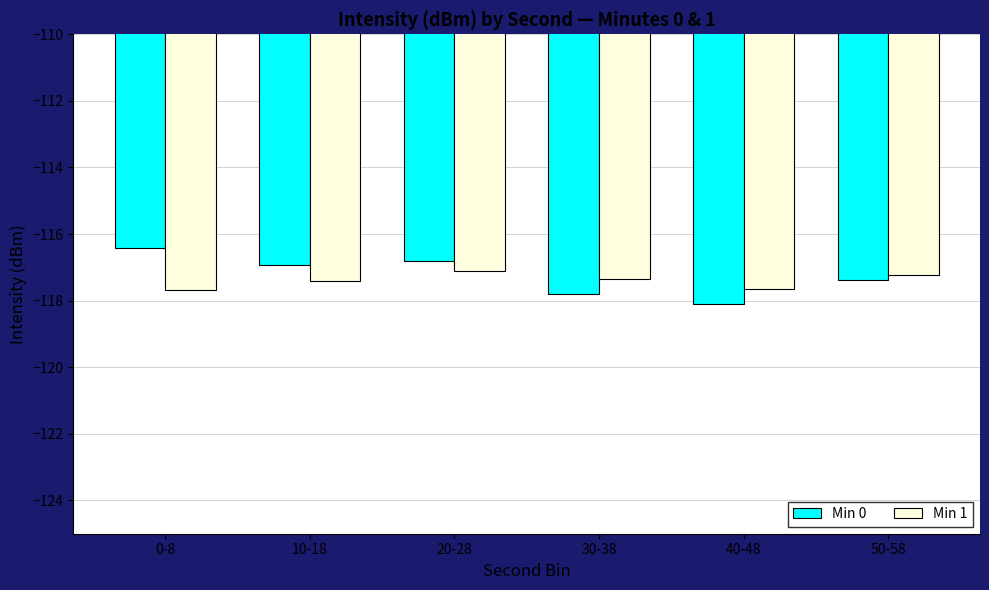

What are all the series names shown in the legend?

Min 0, Min 1